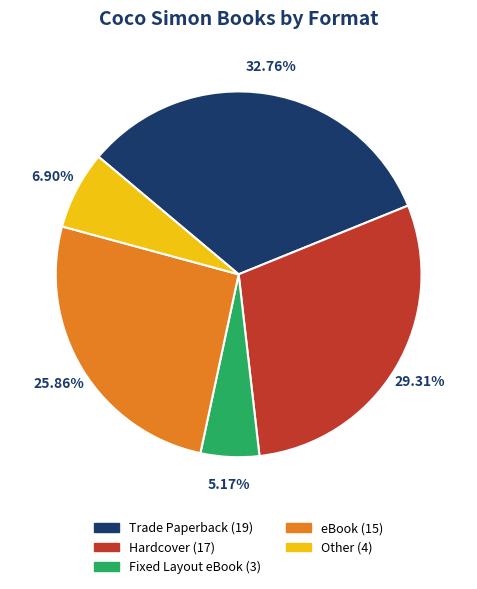

Between Fixed Layout eBook and eBook, which is larger?

eBook